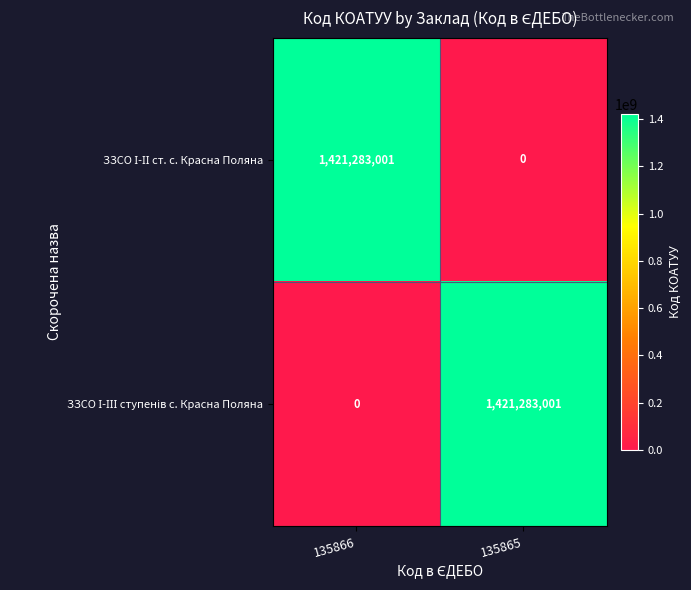

What is the maximum value shown in the chart?

1421283001